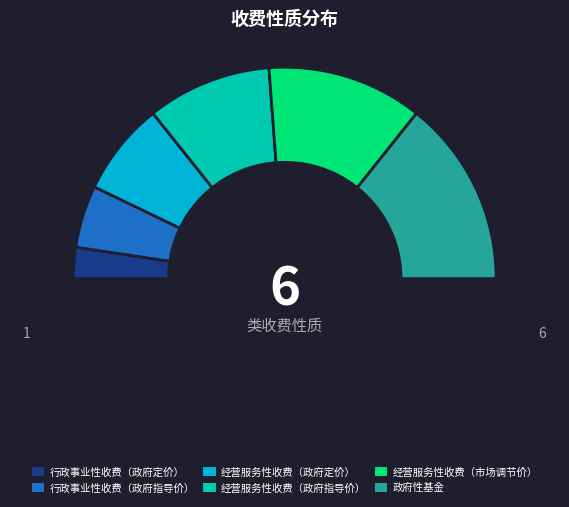

Does any single category account for the majority?

No